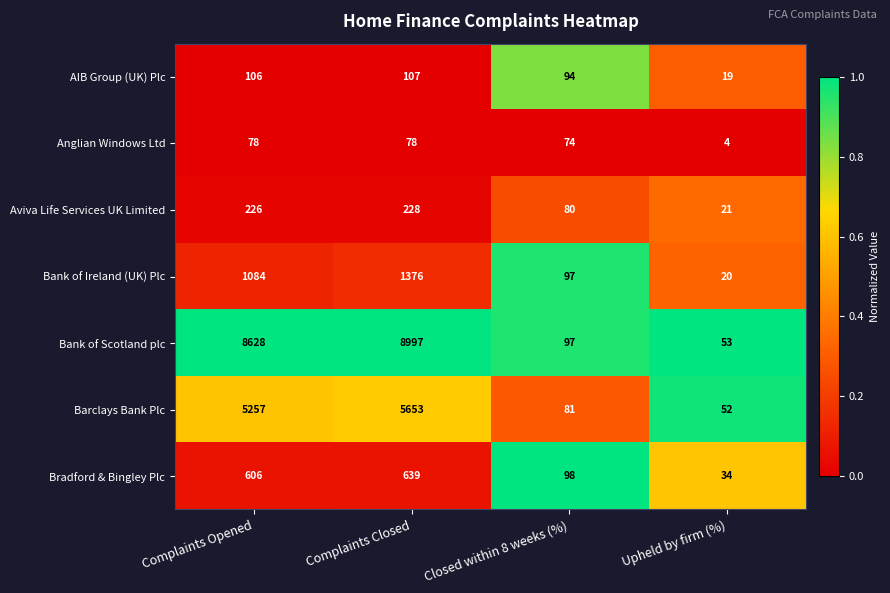

What is the difference between the highest and lowest values at Upheld by firm (%)?

49